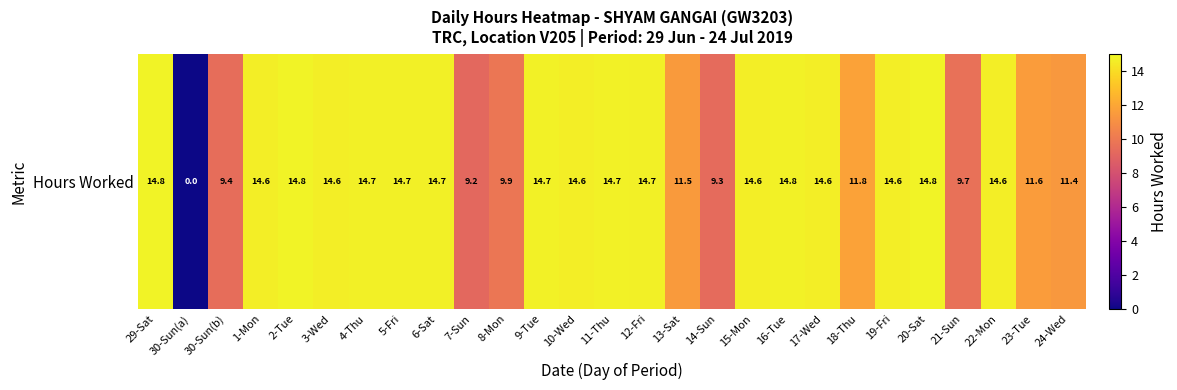

What is the maximum value shown in the chart?

14.8